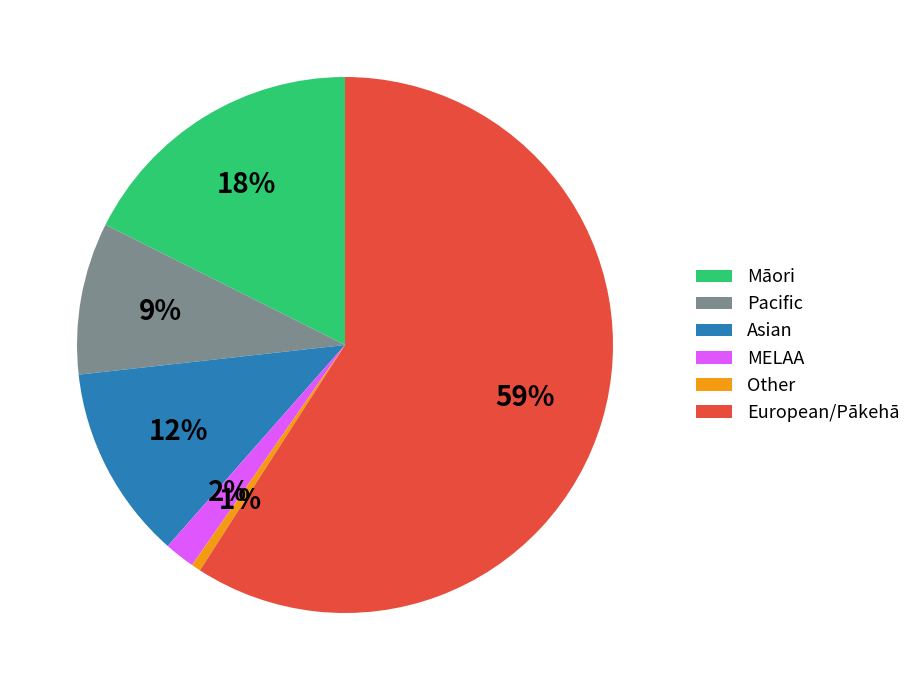

Between European/Pākehā and Māori, which is larger?

European/Pākehā